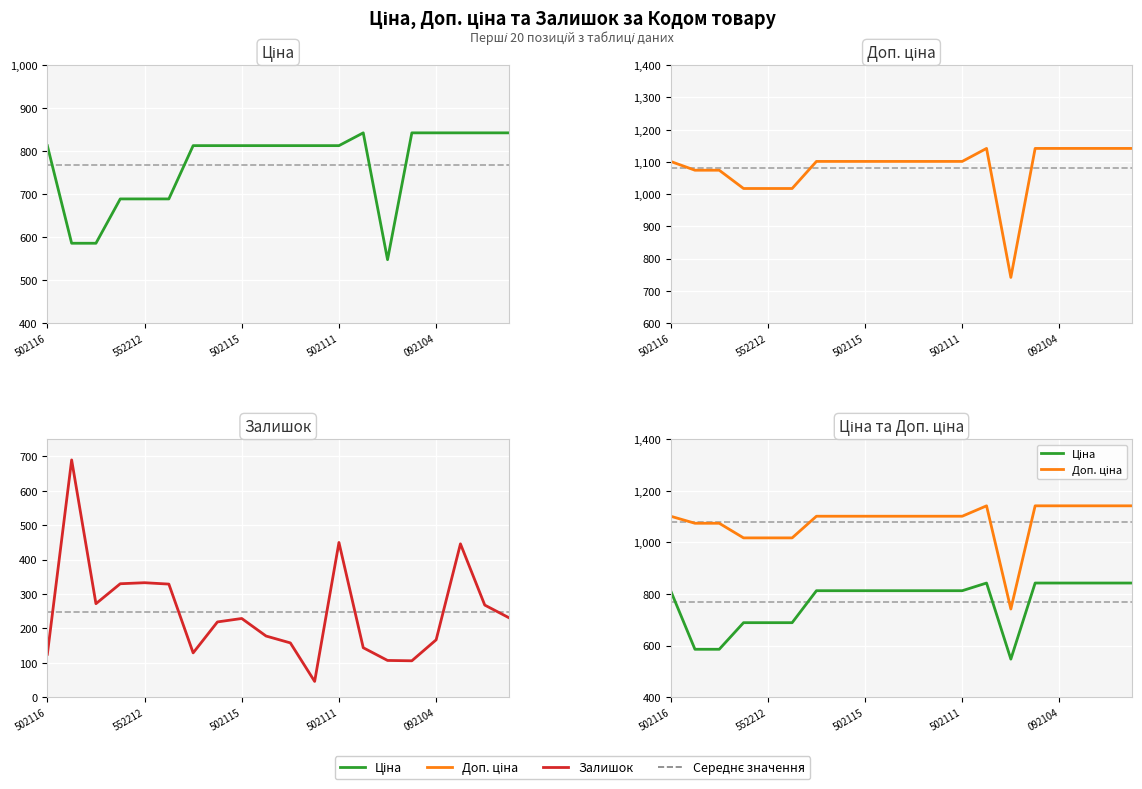

After their last crossing, which series has the higher values: Залишок or Ціна?

Ціна